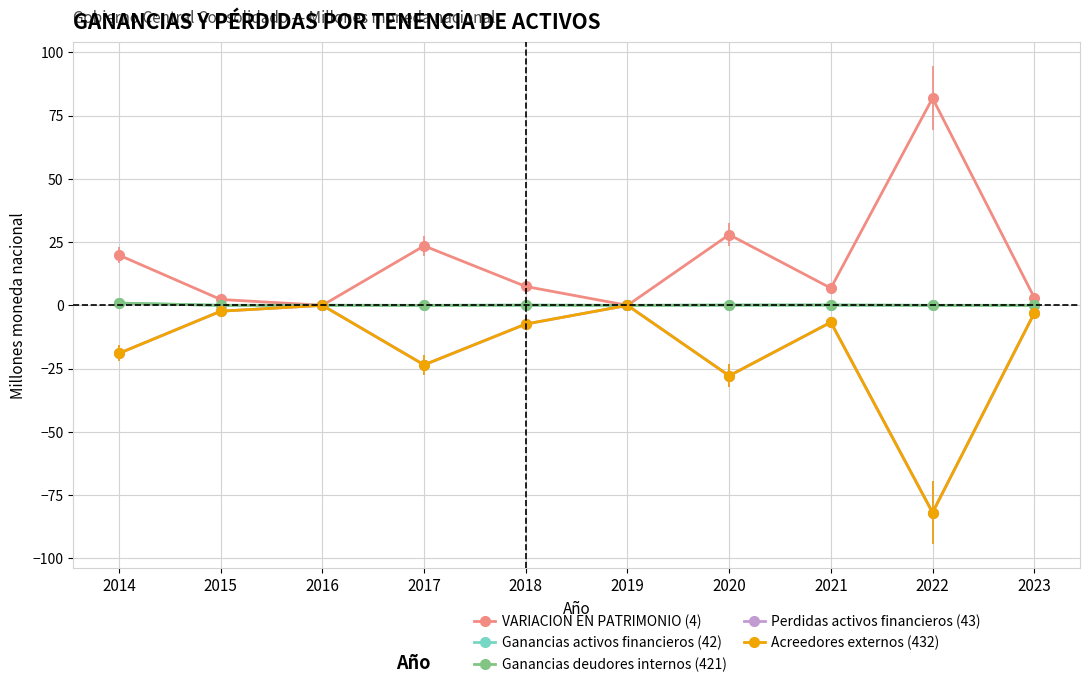

At which category is the sum across all series the highest?

2016